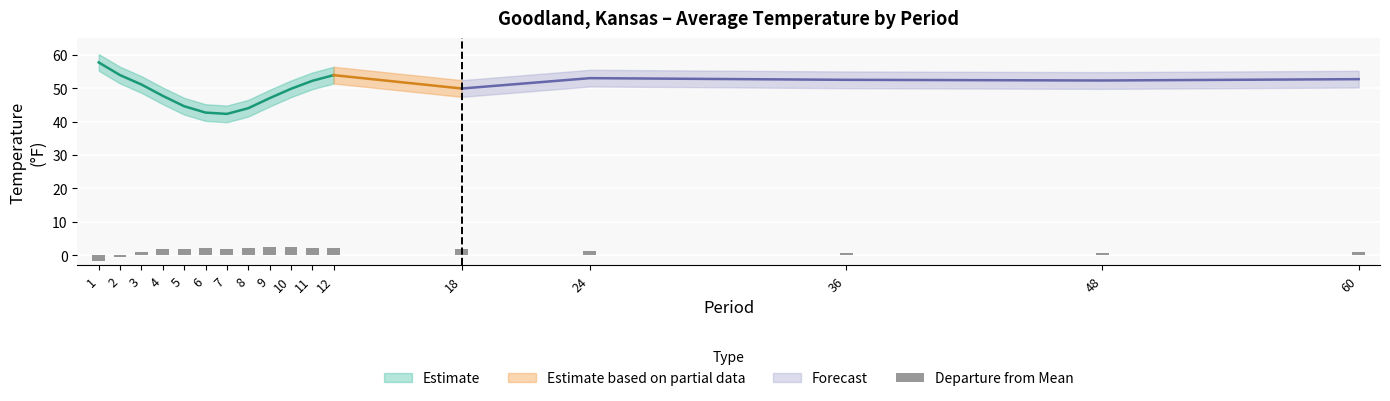

The chart shows a value of 2.1 at 6. True or false?

True